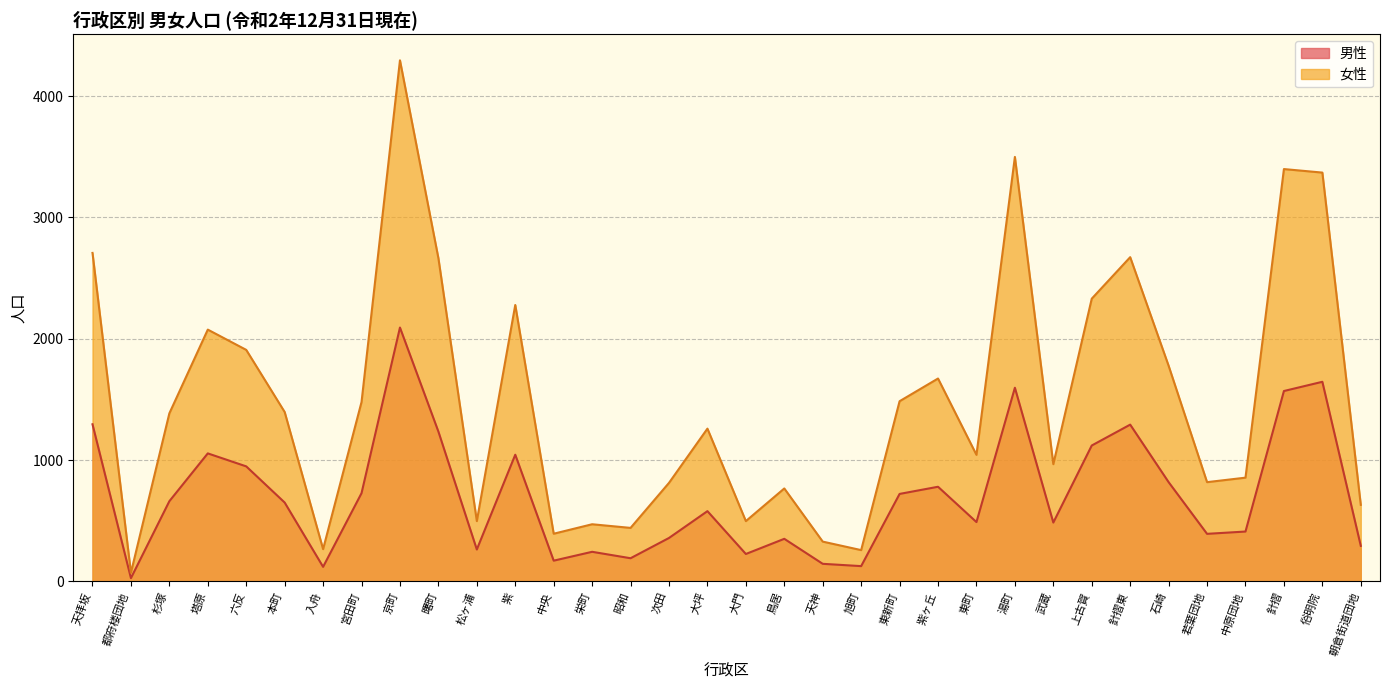

List the series in order of their peak value, highest first.

女性, 男性